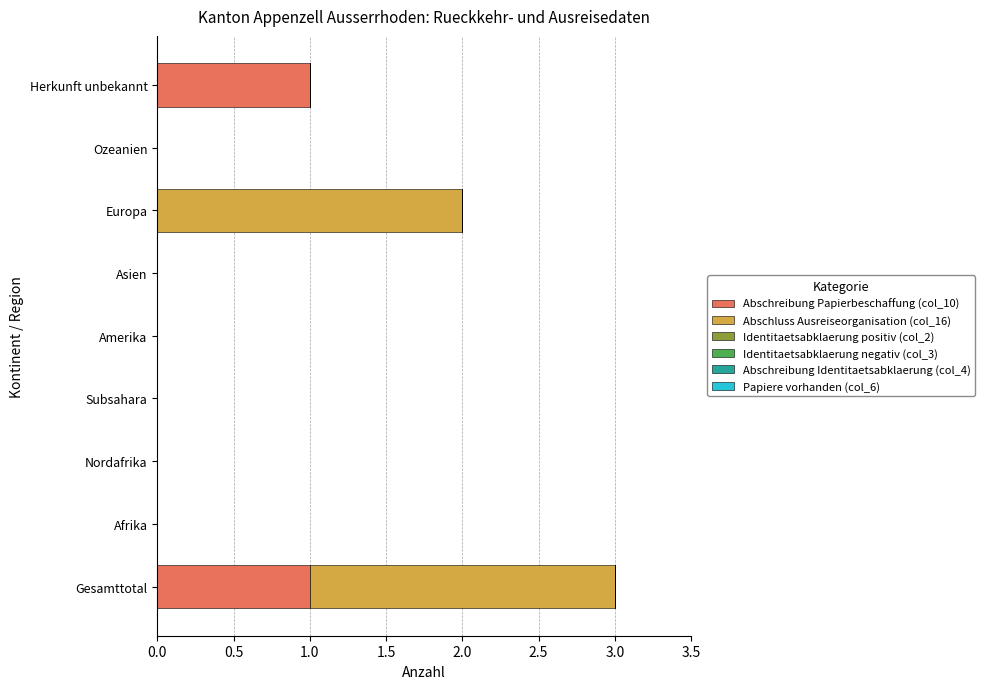

The Abschreibung Papierbeschaffung (col_10) series shows -1 at Europa. True or false?

False